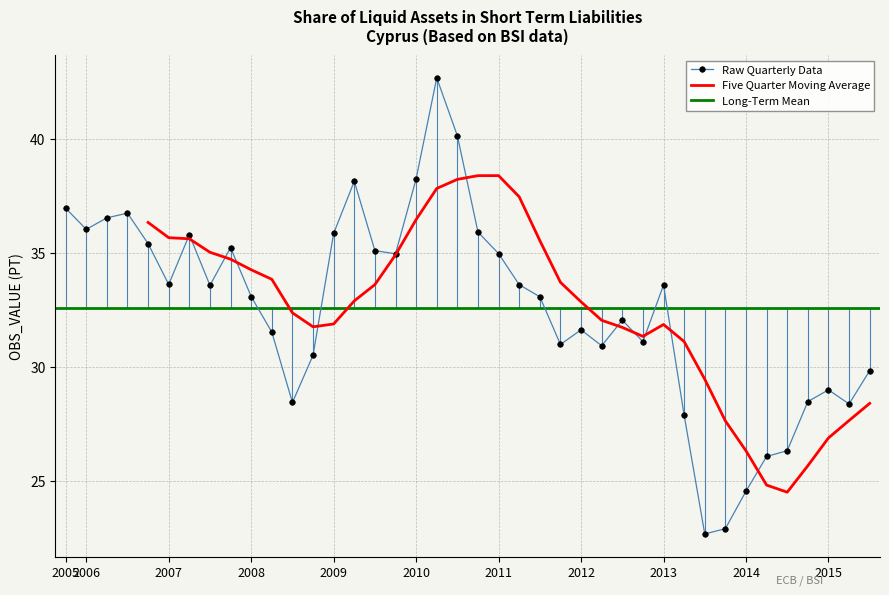

What is the approximate value at 2008-Q4?

30.5